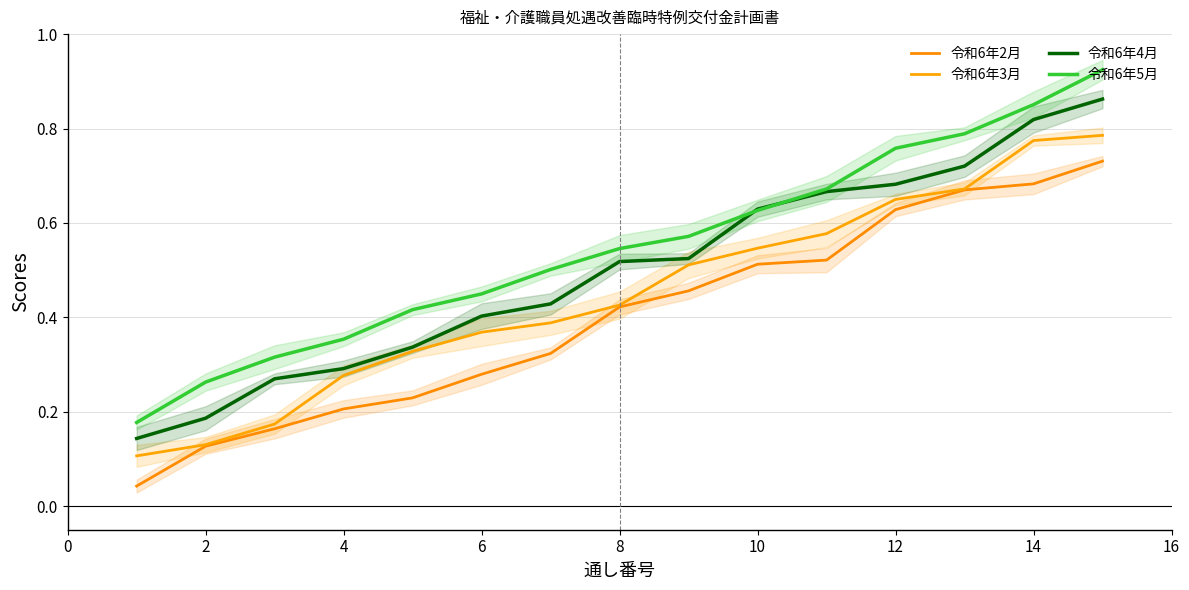

Between 0 and 16, which series saw the biggest shift?

令和6年2月